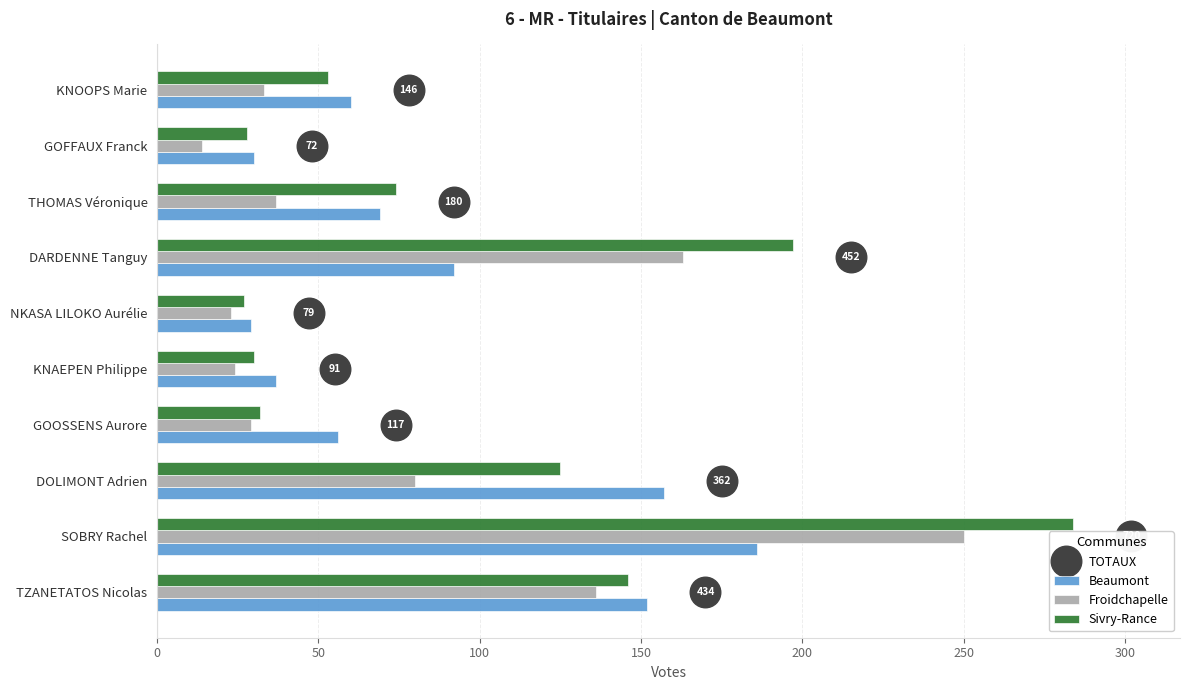

Is it true that Froidchapelle equals 64 at DARDENNE Tanguy?

False